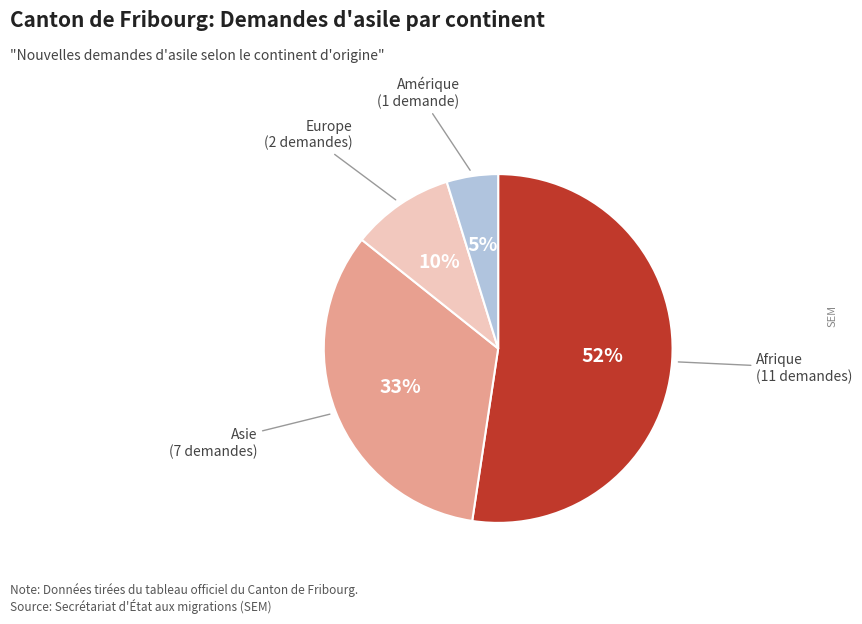

To the nearest percent, what is the average slice percentage?

25%